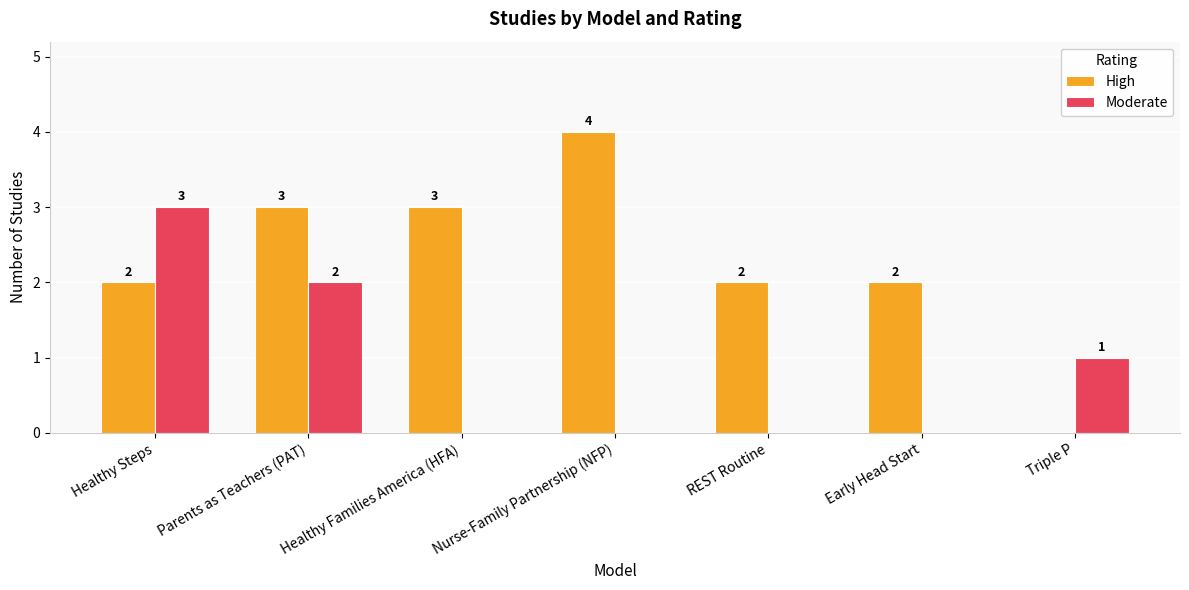

True or false: Moderate has a value of 1 at Triple P.

True